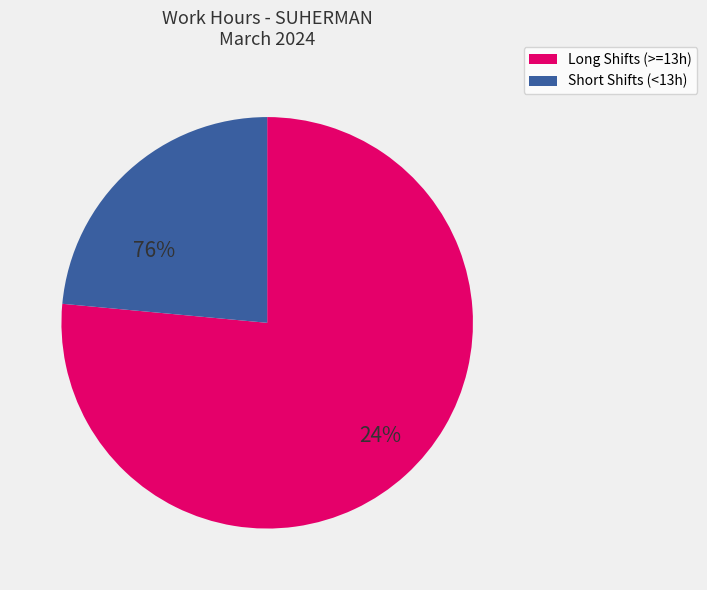

The Day 5 slice represents 1% of the pie. True or false?

False